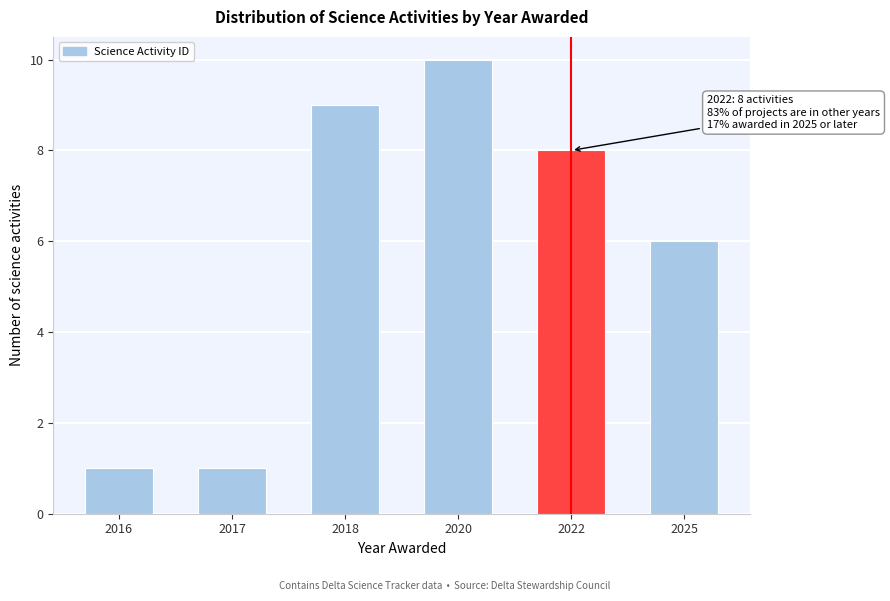

Reading left to right, transcribe all the data shown in this chart.

1	1	9	10	8	6